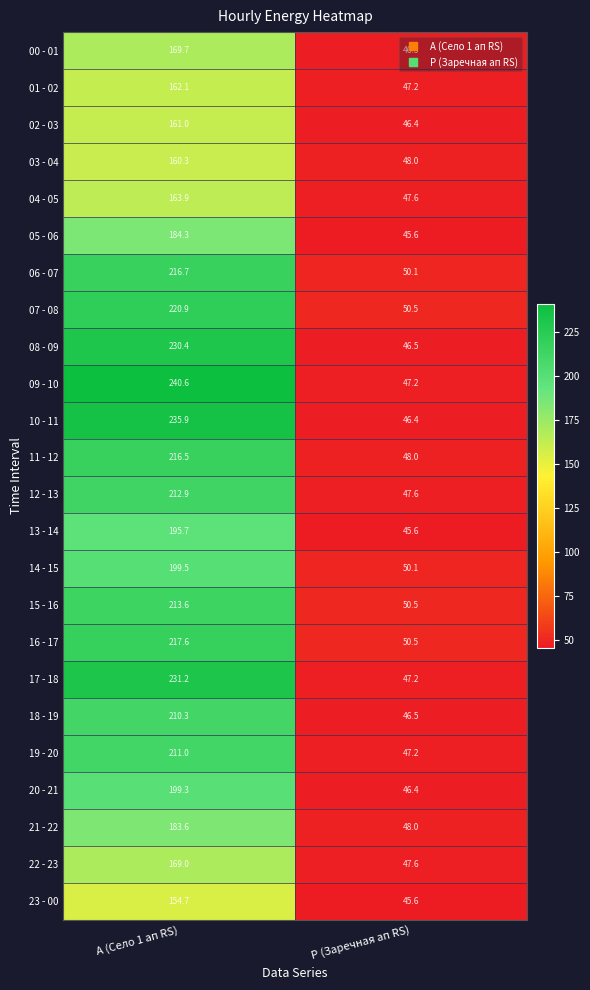

What is the total value across all series at А (Село 1 ап RS)?

4760.7